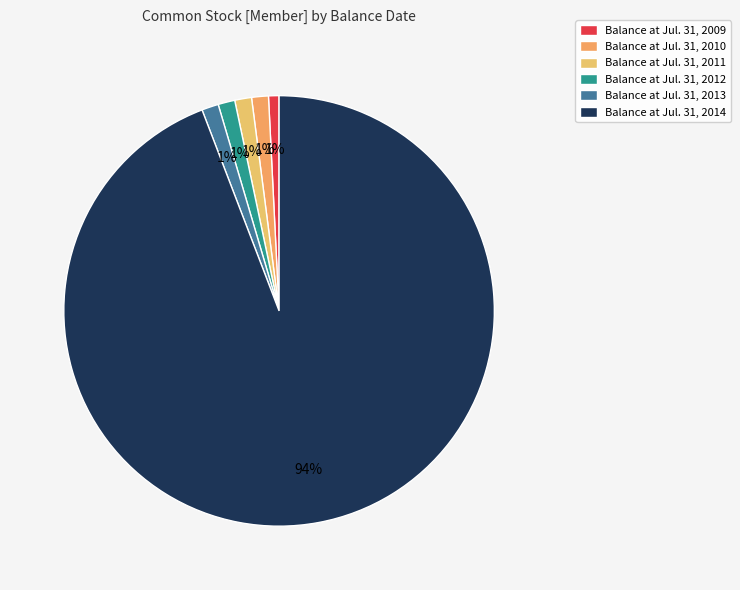

How many segments does this pie chart have?

6